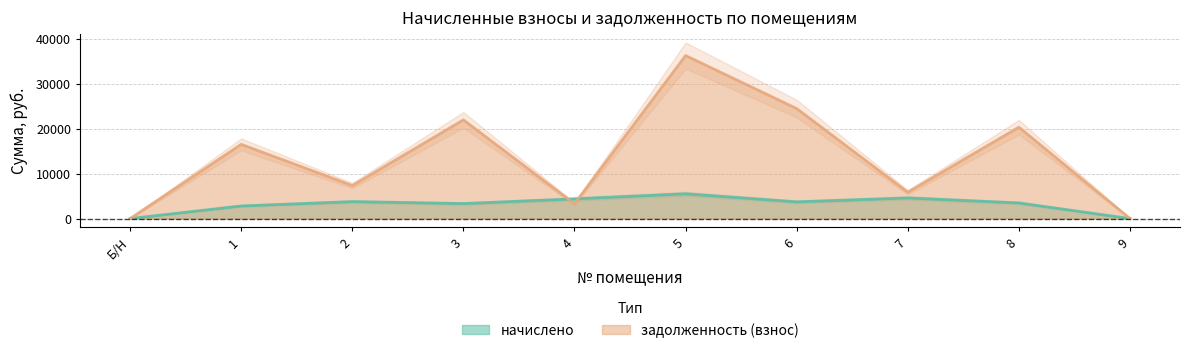

What is the highest value of the задолженность (взнос) series?

36324.3